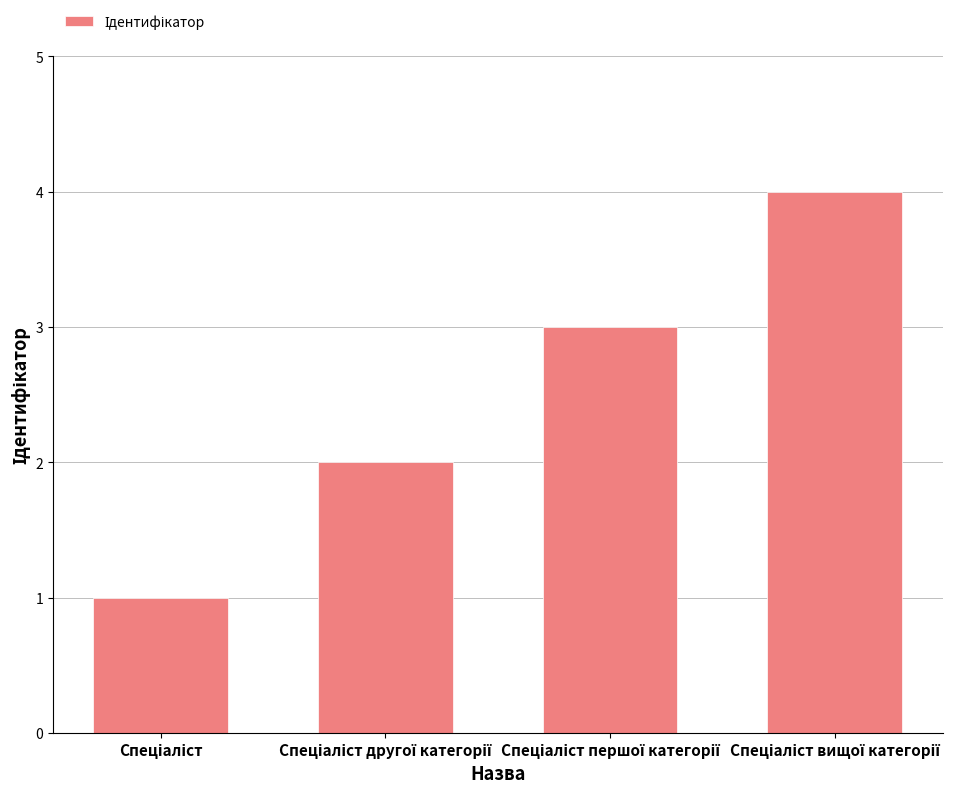

What is the difference between the maximum and minimum values?

3